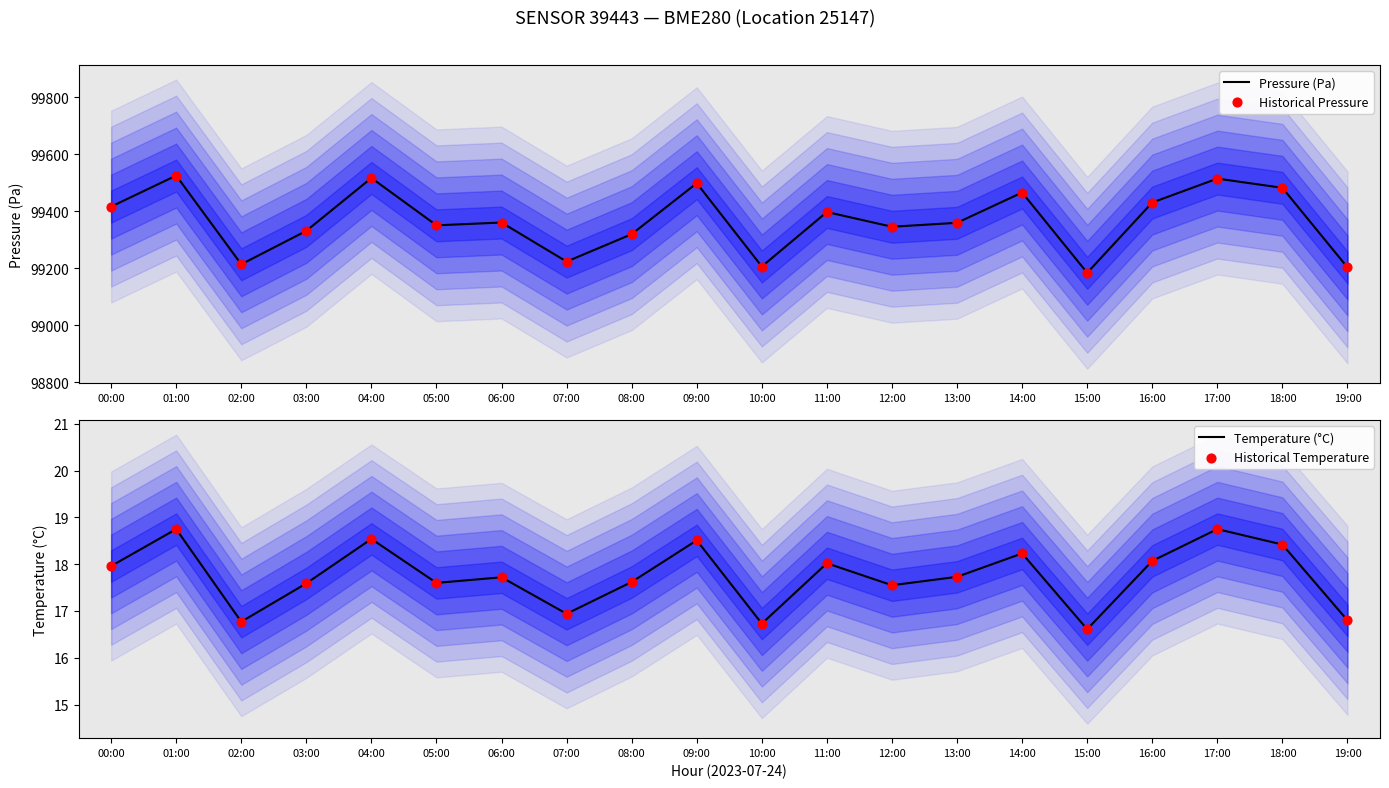

What are all the series names shown in the legend?

Pressure (Pa), Historical Pressure, Temperature (°C), Historical Temperature